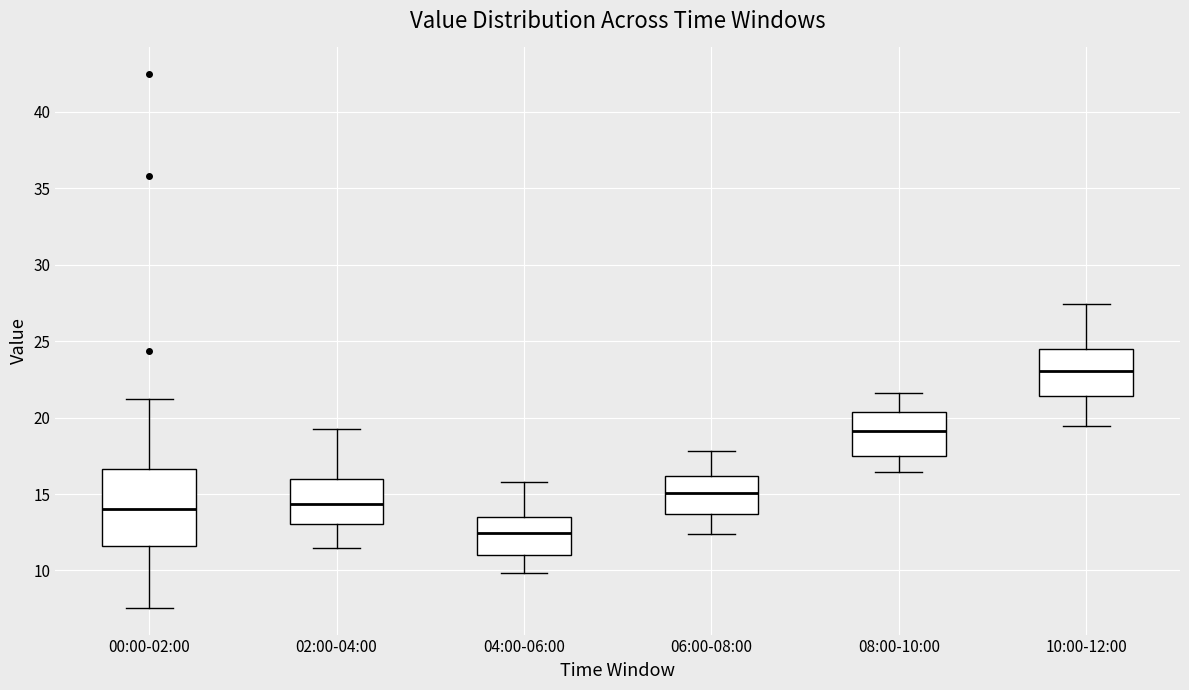

Comparing the boxes themselves (not the whiskers), which one is the tallest?

00:00-02:00